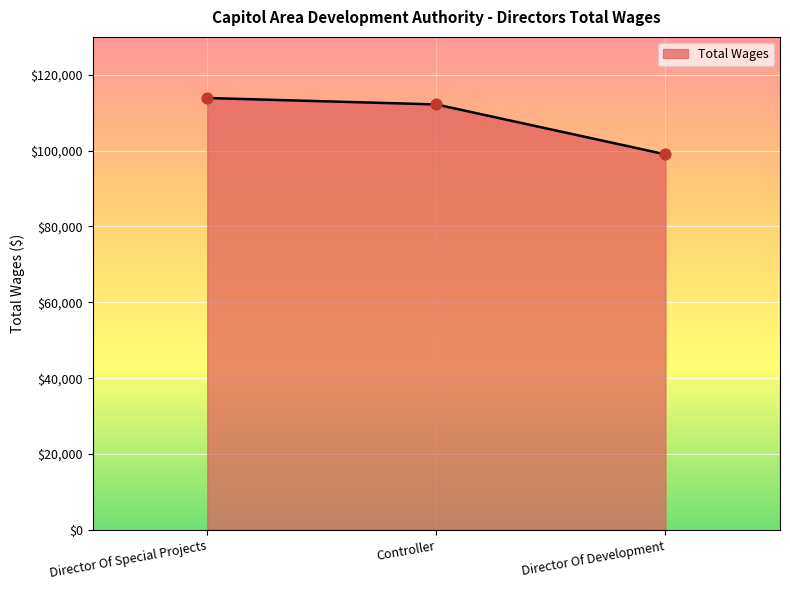

What is the ratio of the value at Controller to the value at Director Of Development?

1.1